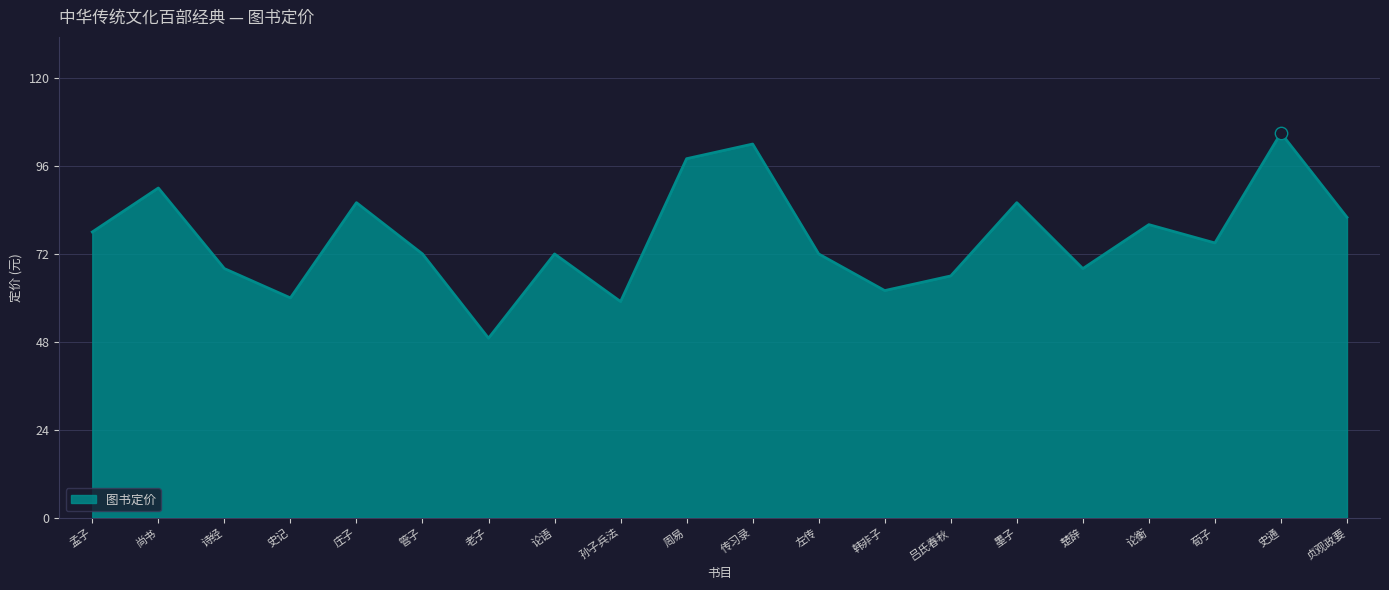

What is the change in value from 韩非子 to 荀子?

+13